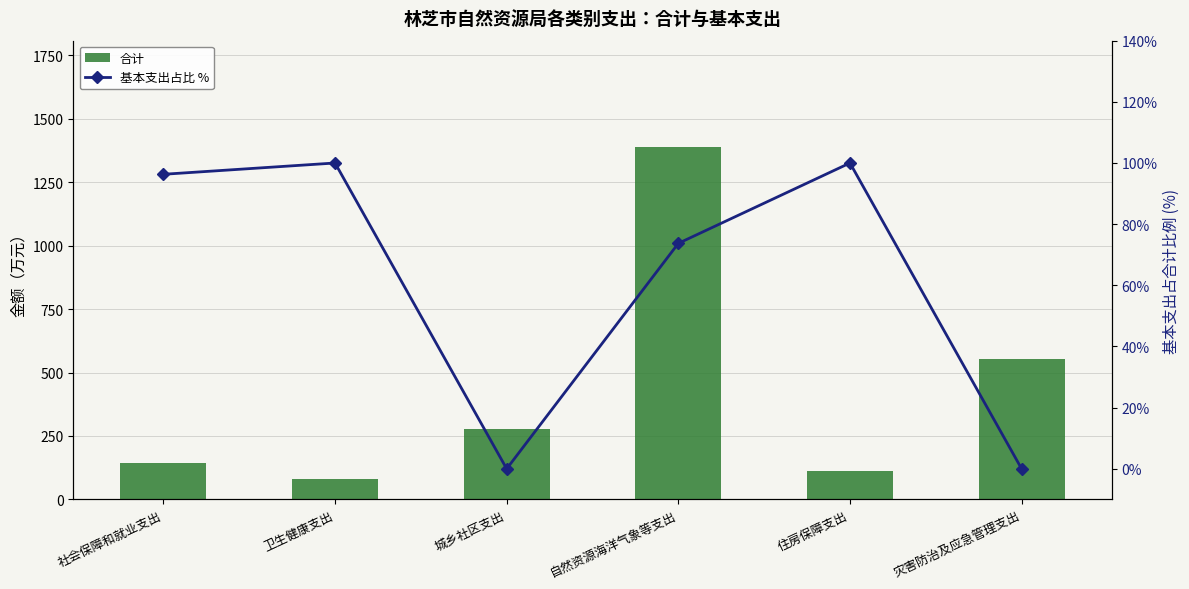

At 城乡社区支出, list the series in order from smallest to largest.

基本支出占比 %, 合计